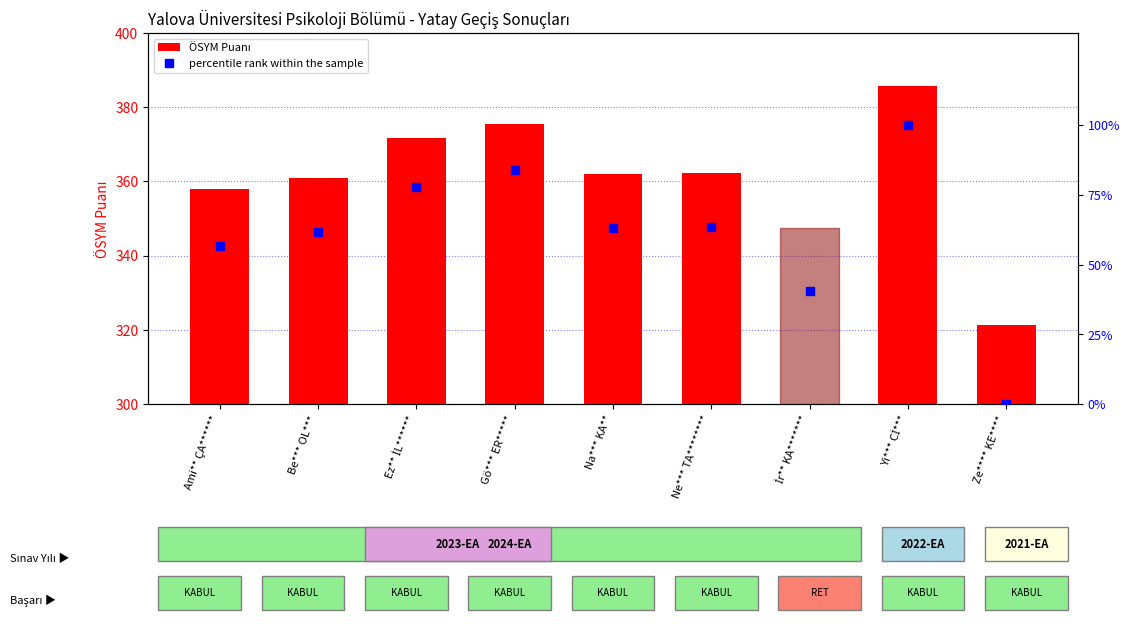

Which label corresponds to the largest value in the chart?

Yi*** Cİ***